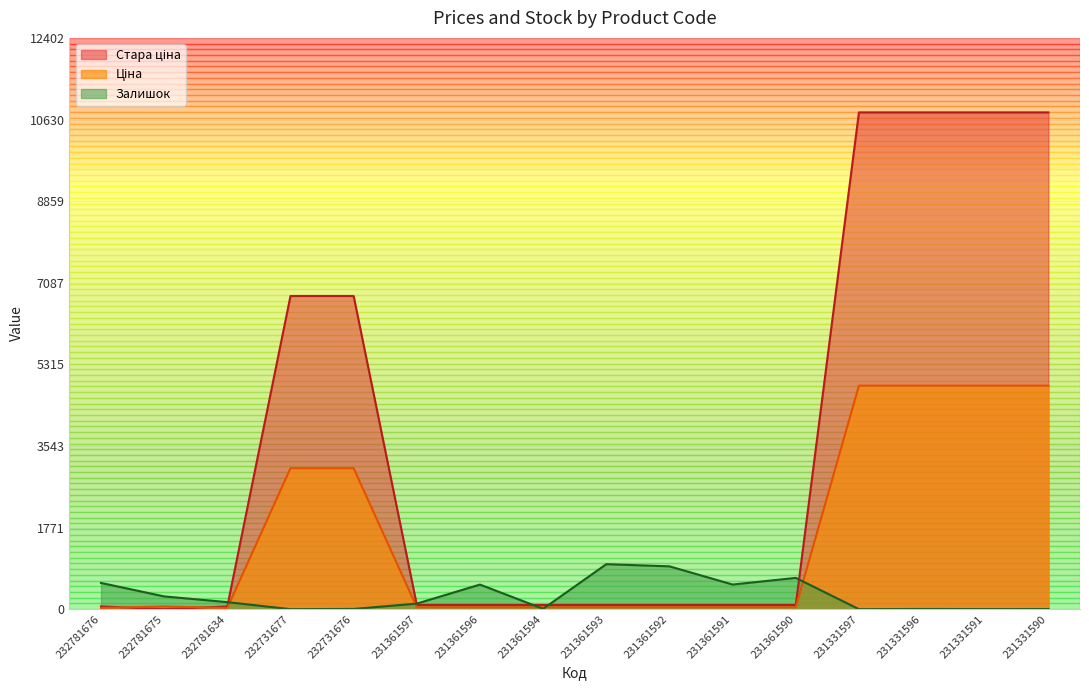

After their last crossing, which series has the higher values: Ціна or Залишок?

Ціна